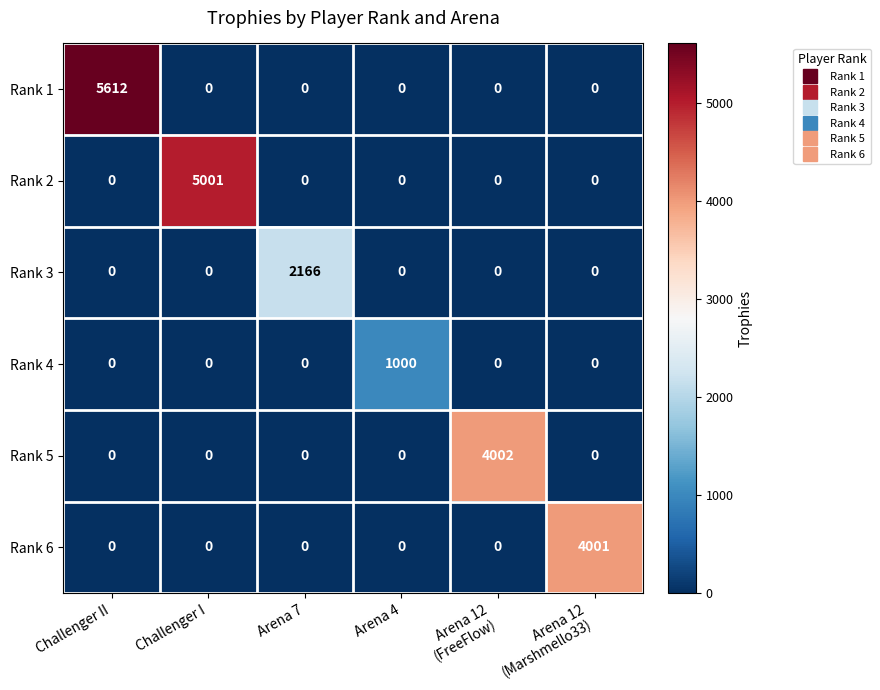

At which category is the sum across all series the highest?

Challenger II